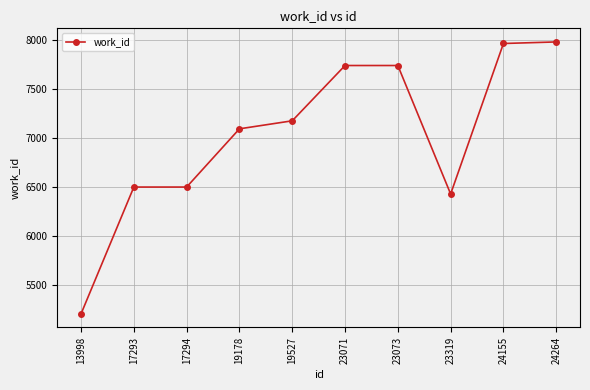

What value does the data have at 17293, to the nearest 50?

6500